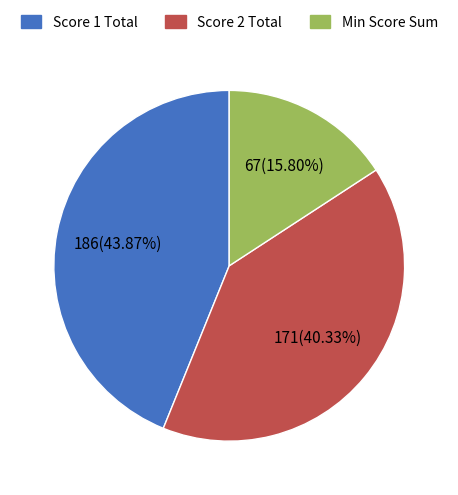

To the nearest percent, what is the difference between the largest and smallest slice percentages?

28%